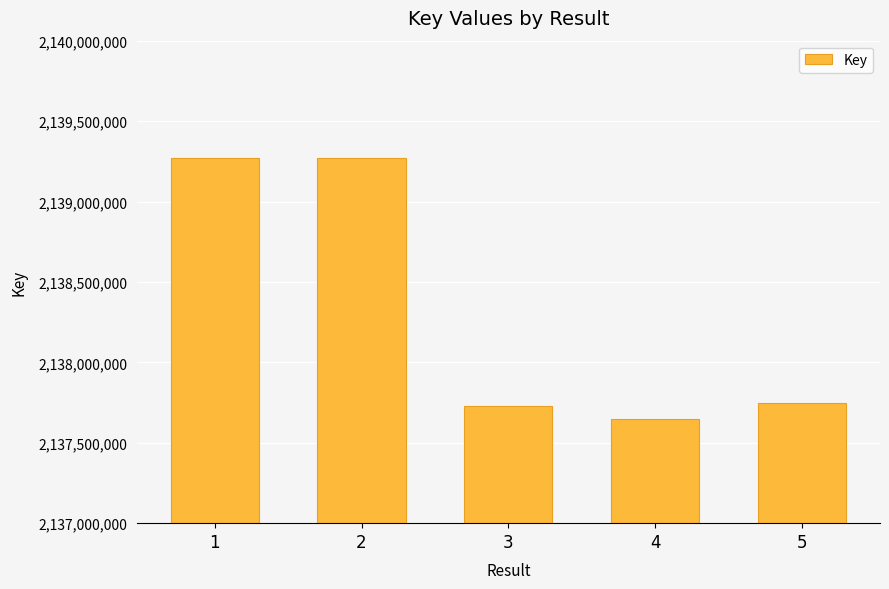

What is the value of the 5th bar from the left?

2137744739